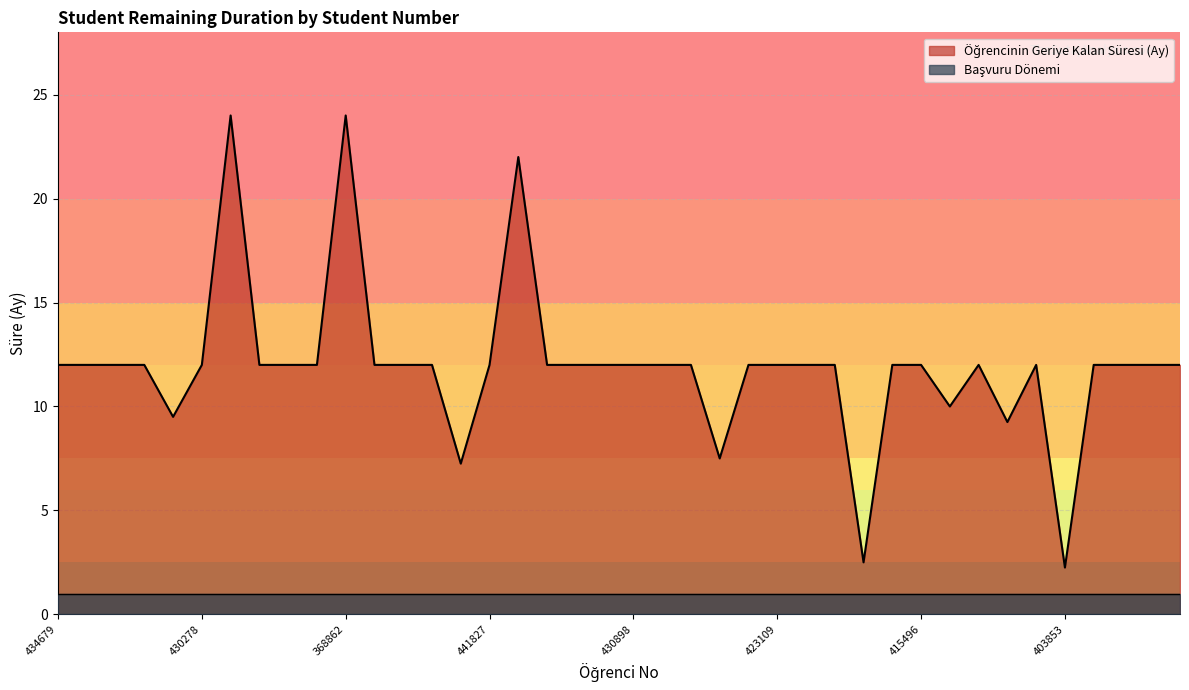

Reading left to right, list all the values displayed in this chart.

434679=12.0	410635=12.0	422579=12.0	426957=12.0	411006=9.5	430278=12.0	422585=24.0	440420=12.0	413176=12.0	424458=12.0	368862=24.0	414477=12.0	441885=12.0	440496=12.0	422617=7.2	441827=12.0	439644=22.0	433282=12.0	416766=12.0	407257=12.0	430898=12.0	441145=12.0	415197=12.0	396324=7.5	433037=12.0	423109=12.0	431438=12.0	436547=12.0	394547=2.5	413073=12.0	415496=12.0	432393=10.0	414035=12.0	401341=9.2	448715=12.0	403853=2.2	439253=12.0	423085=12.0	414378=12.0	436416=12.0